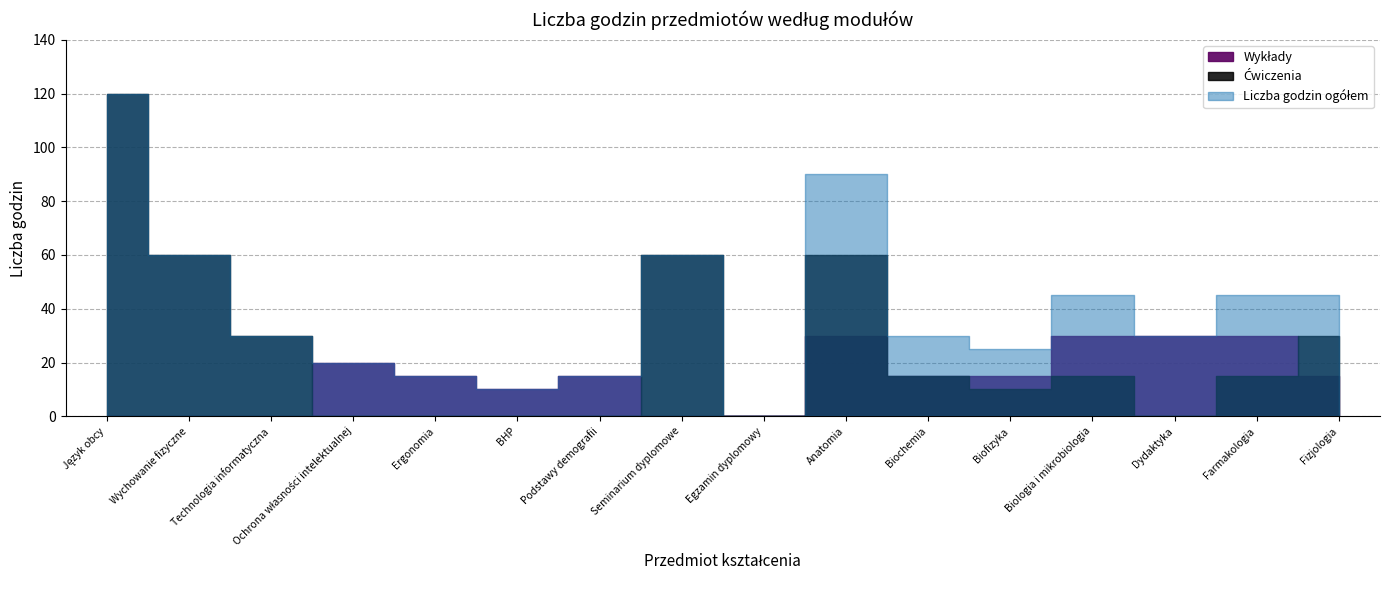

Rank the series by their average value, from lowest to highest.

Wykłady, Ćwiczenia, Liczba godzin ogółem